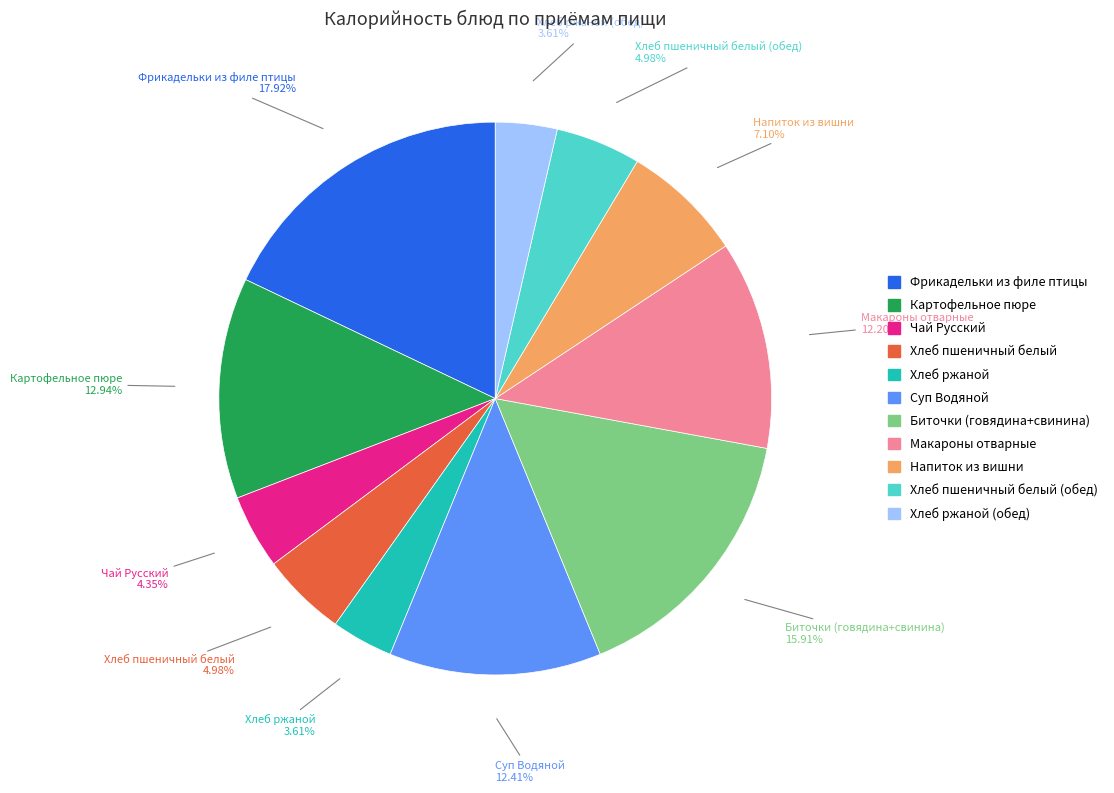

Is there a majority slice in this chart?

No